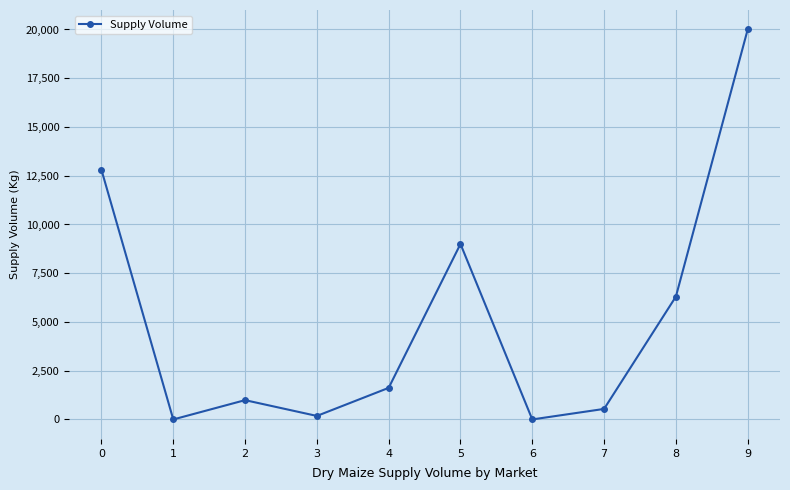

How many lines are shown in the chart?

1